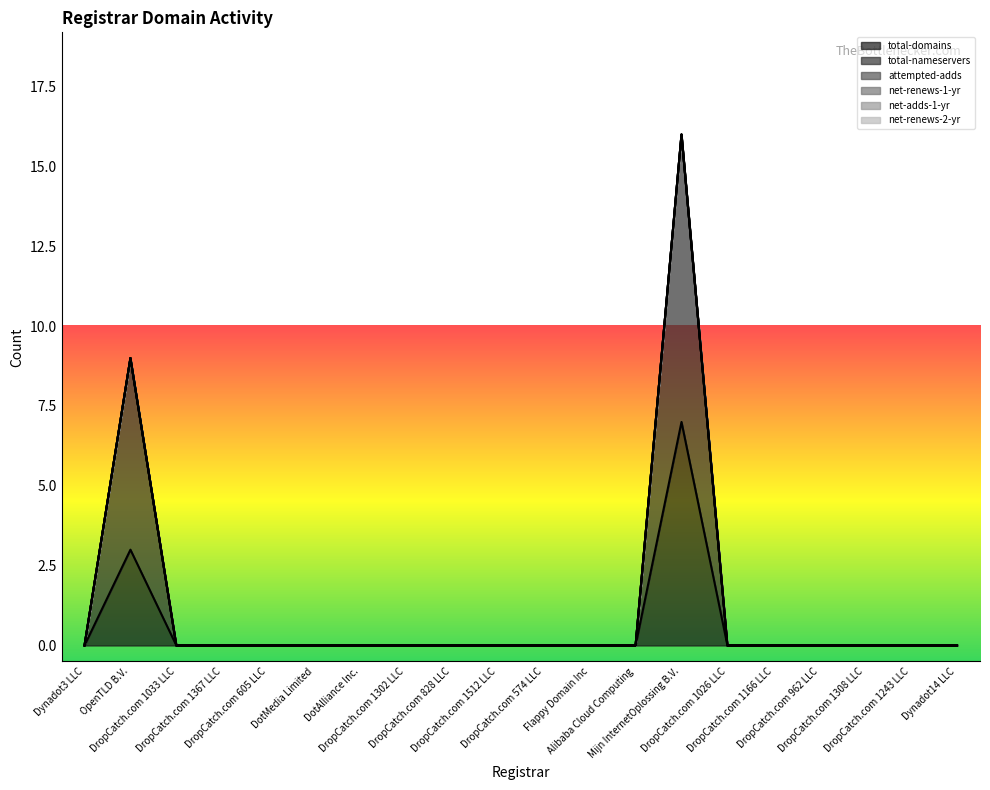

What is the difference between the second highest and second lowest values in the total-nameservers series?

6